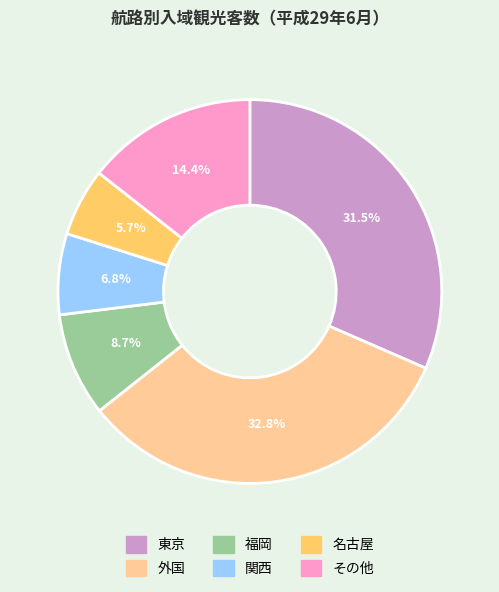

To the nearest percent, what is the average slice percentage?

17%